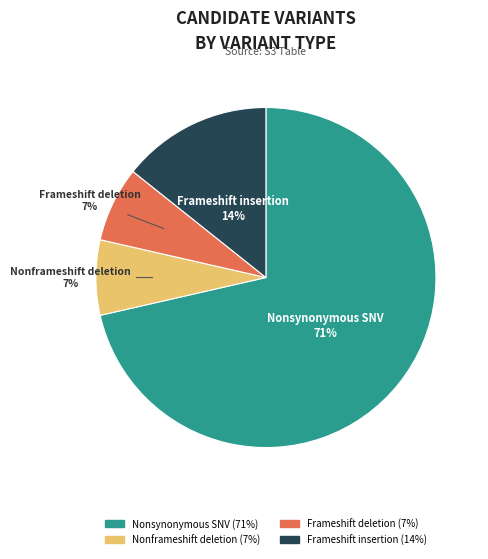

What is the largest slice in the pie chart?

Nonsynonymous SNV